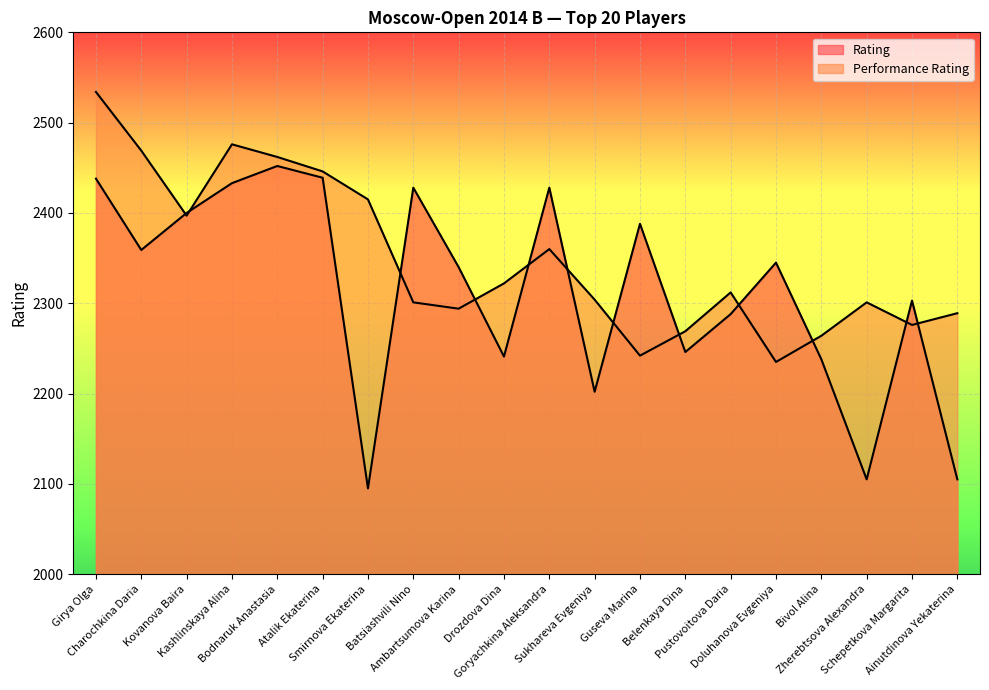

Reading left to right, what are all the values shown in this chart?

Rating: 2438	2359	2400	2433	2452	2439	2095	2428	2340	2241	2428	2202	2388	2246	2288	2345	2238	2105	2303	2105
Performance Rating: 2534	2469	2397	2476	2462	2446	2415	2301	2294	2322	2360	2304	2242	2269	2312	2235	2264	2301	2276	2289